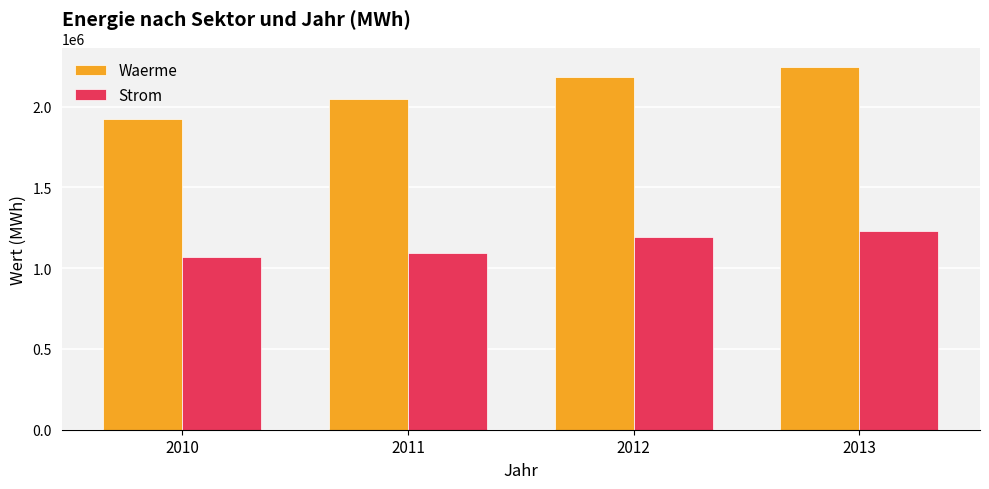

Are the bars grouped side by side (vs. stacked)?

Yes